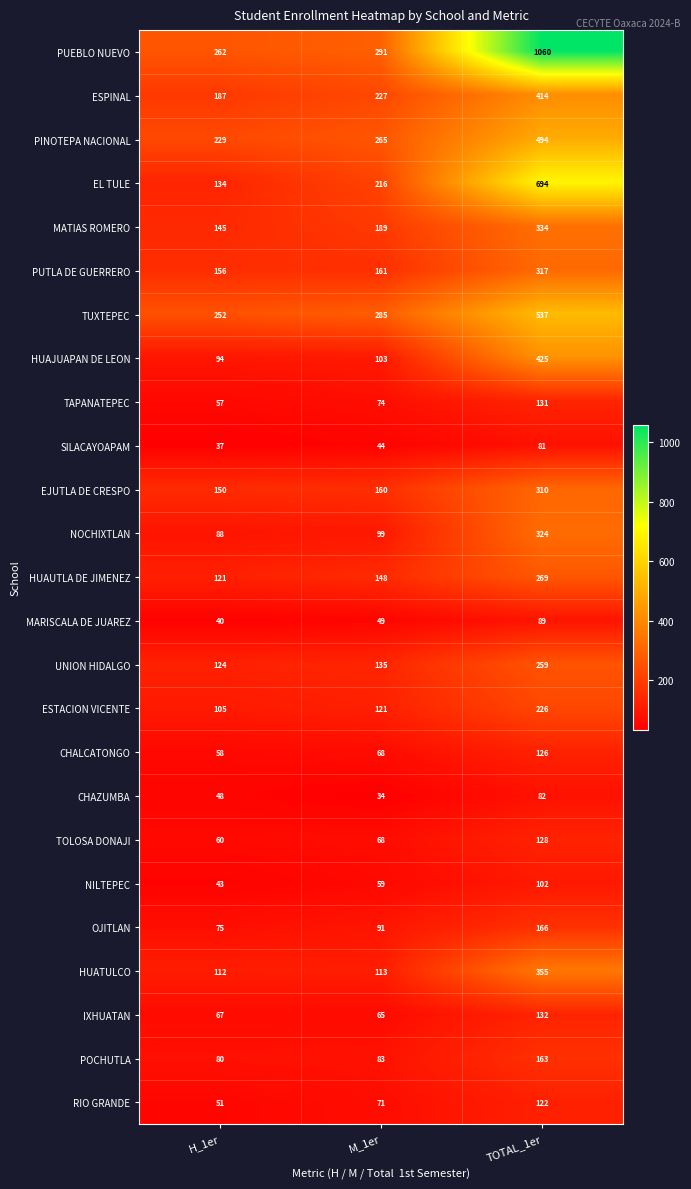

What is the greatest value displayed?

1060